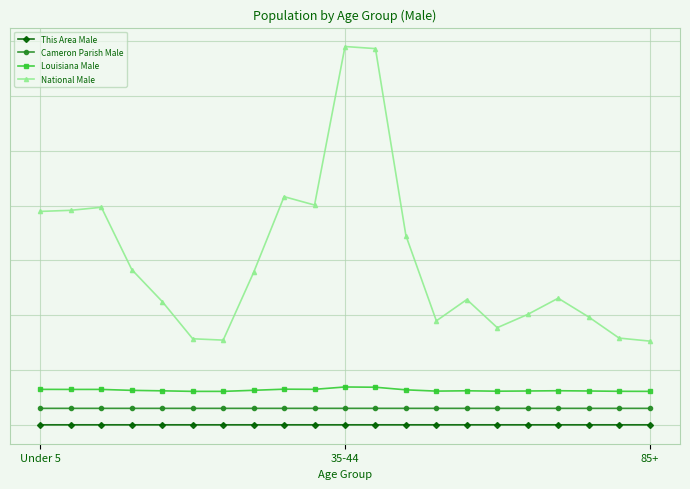

Is this an area chart (filled region under the line)?

No